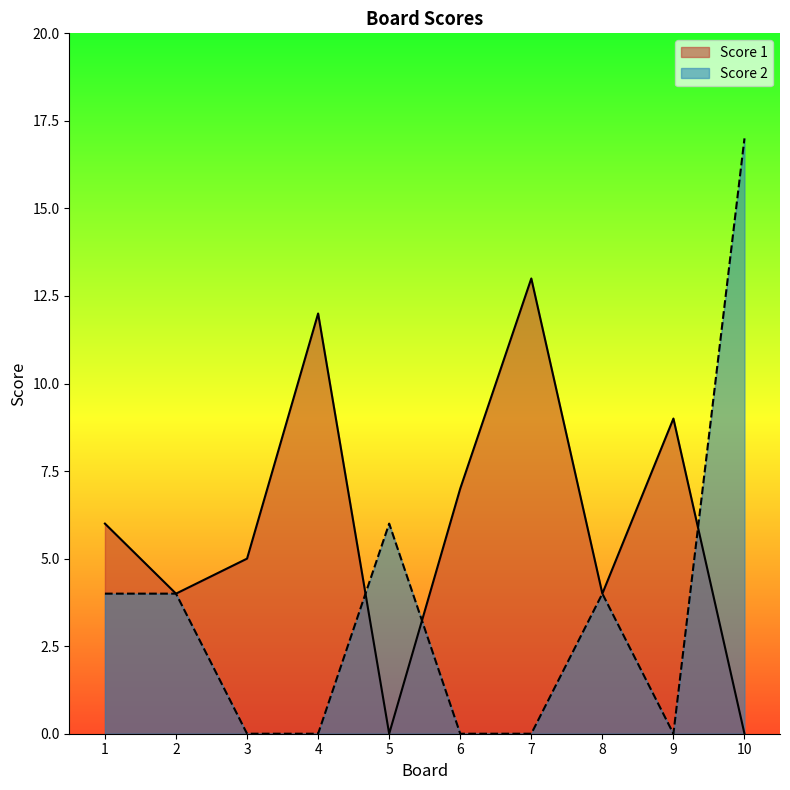

At which category is the sum across all series the highest?

10